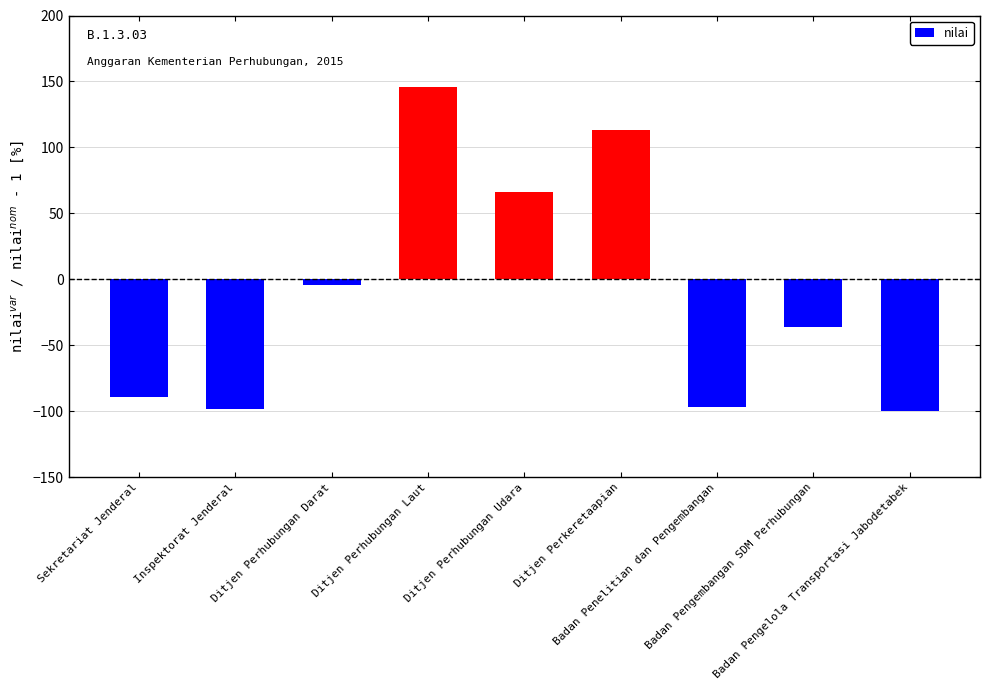

What is the value of the 9th bar from the left?

-100.0